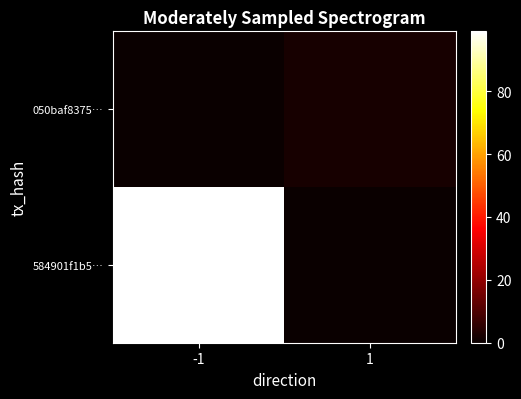

How many data points does each series have?

2